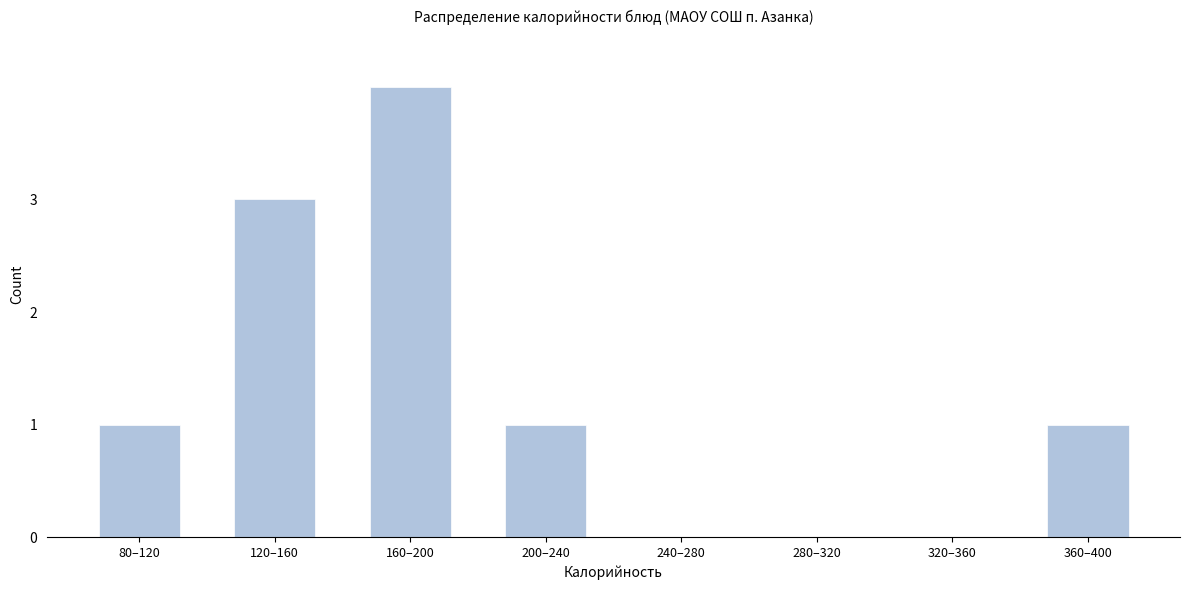

Reading left to right, extract all data points from this chart.

80–120=1	120–160=3	160–200=4	200–240=1	240–280=0	280–320=0	320–360=0	360–400=1